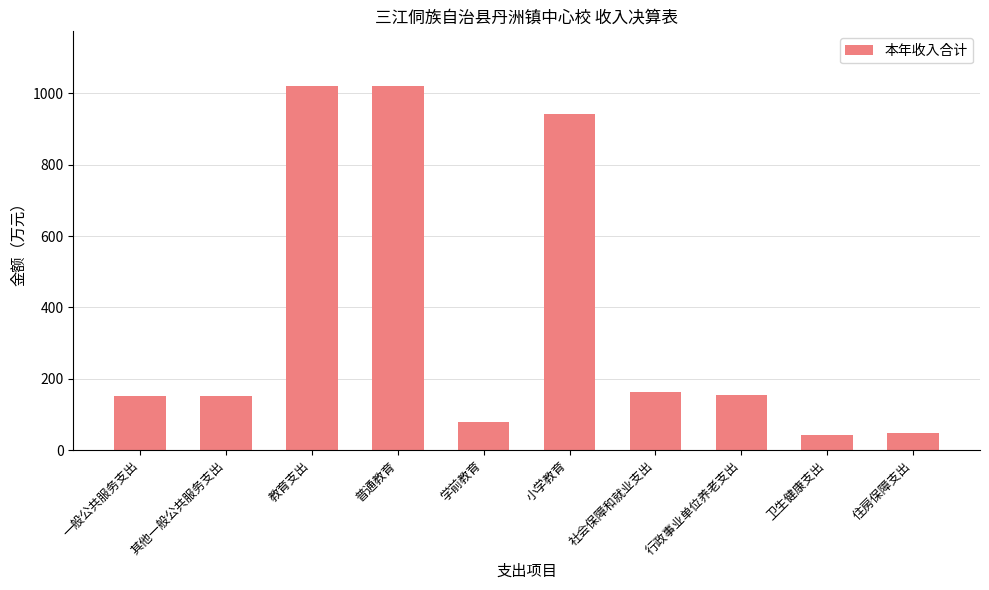

How many data points are above 154?

5